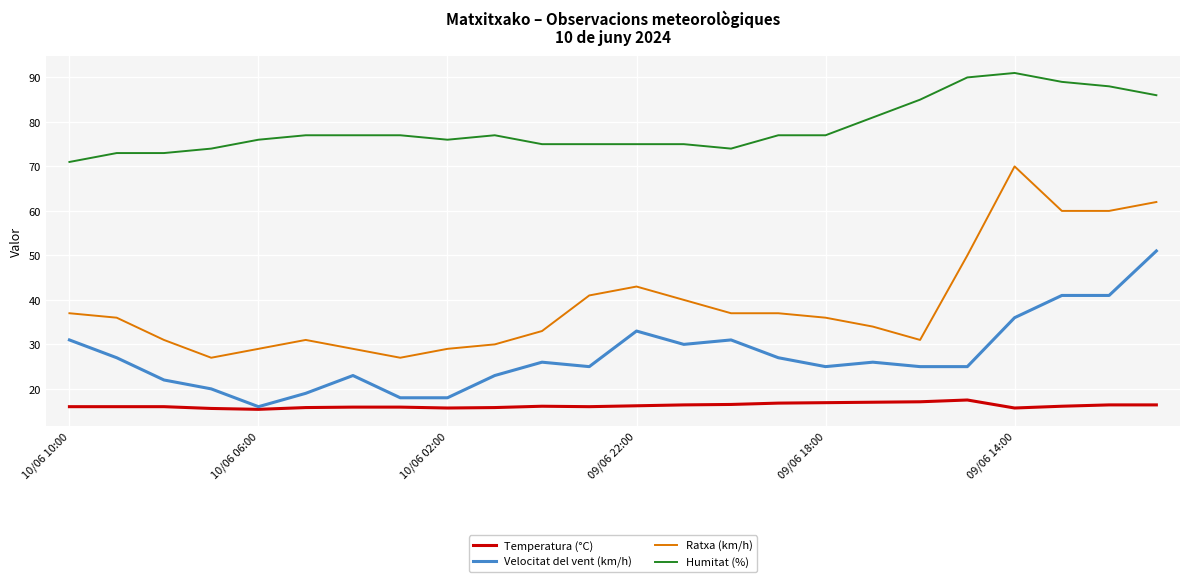

True or false: Humitat (%) and Velocitat del vent (km/h) intersect in this chart.

False